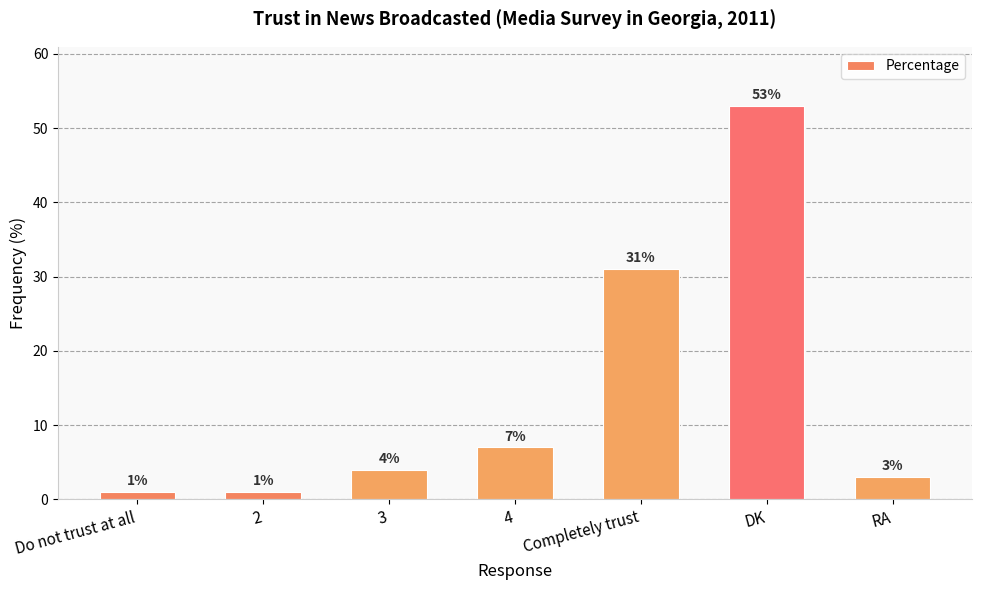

What is the label of the 2nd bar from the left?

2